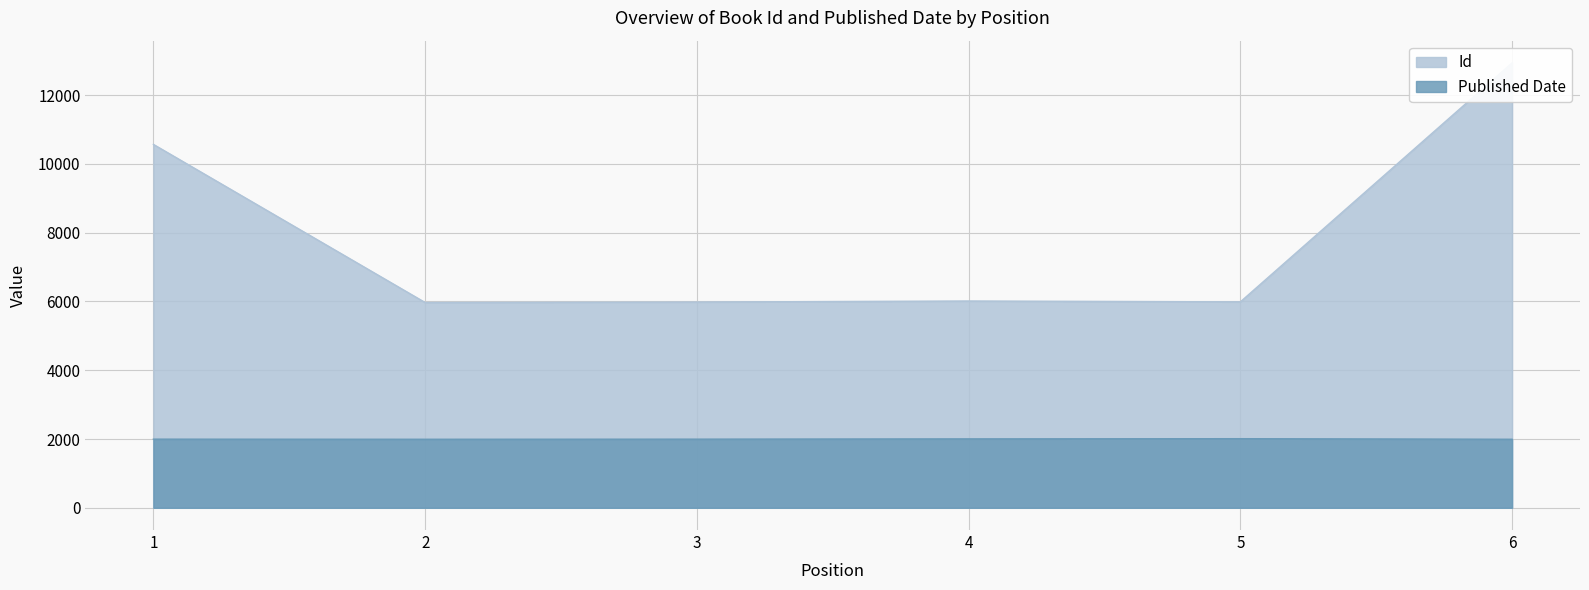

How many categories are shown in the chart?

6